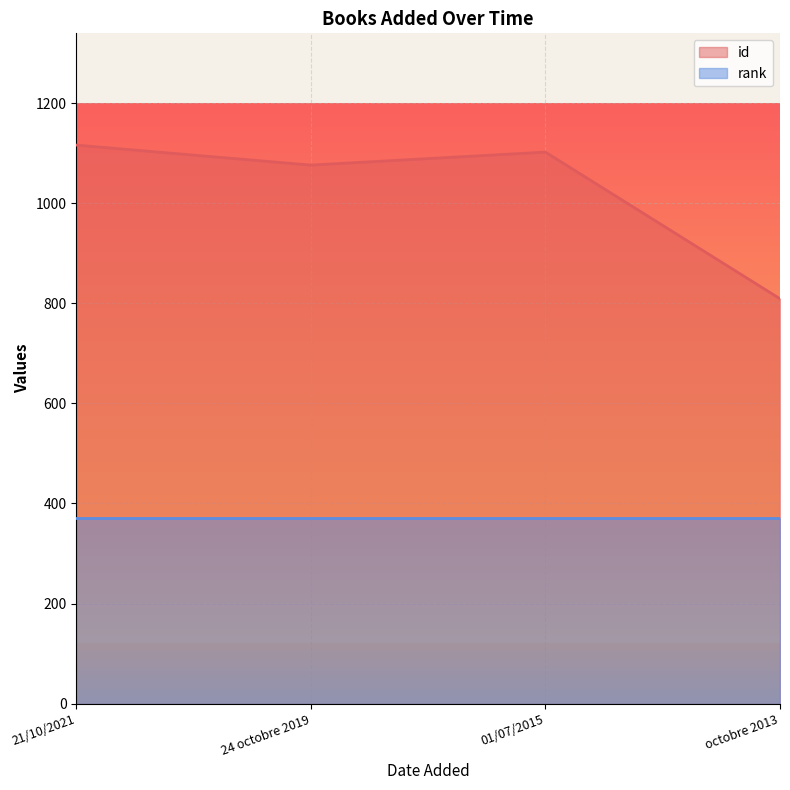

What is the value of the 3rd point from the left?

1102